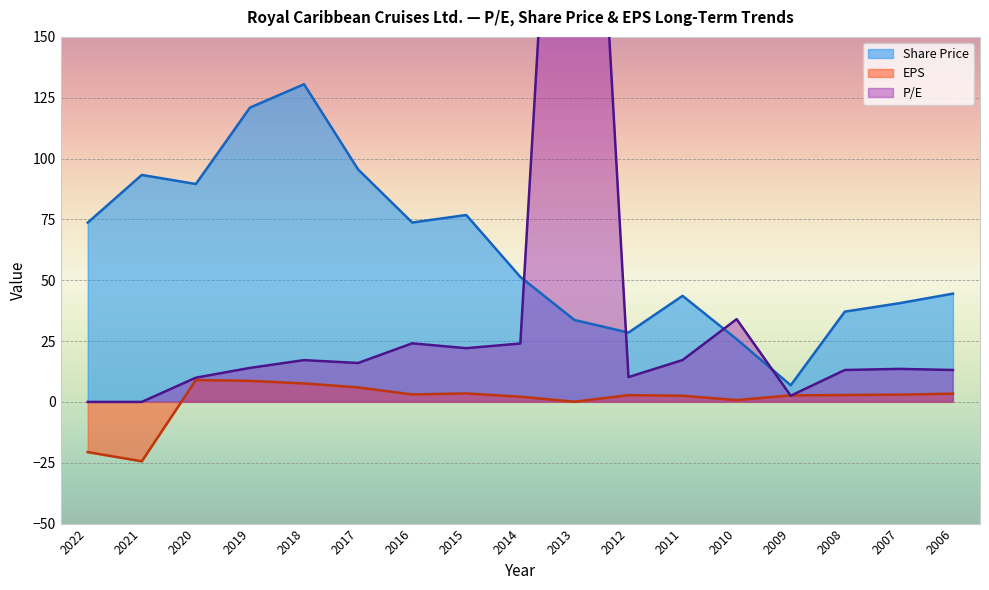

True or false: EPS and Share Price cross at least once.

False